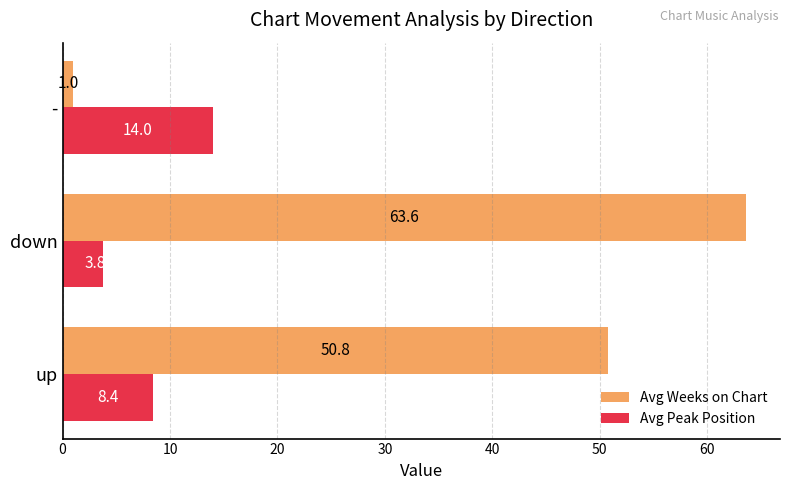

Which series has the largest range (max minus min)?

Avg Weeks on Chart